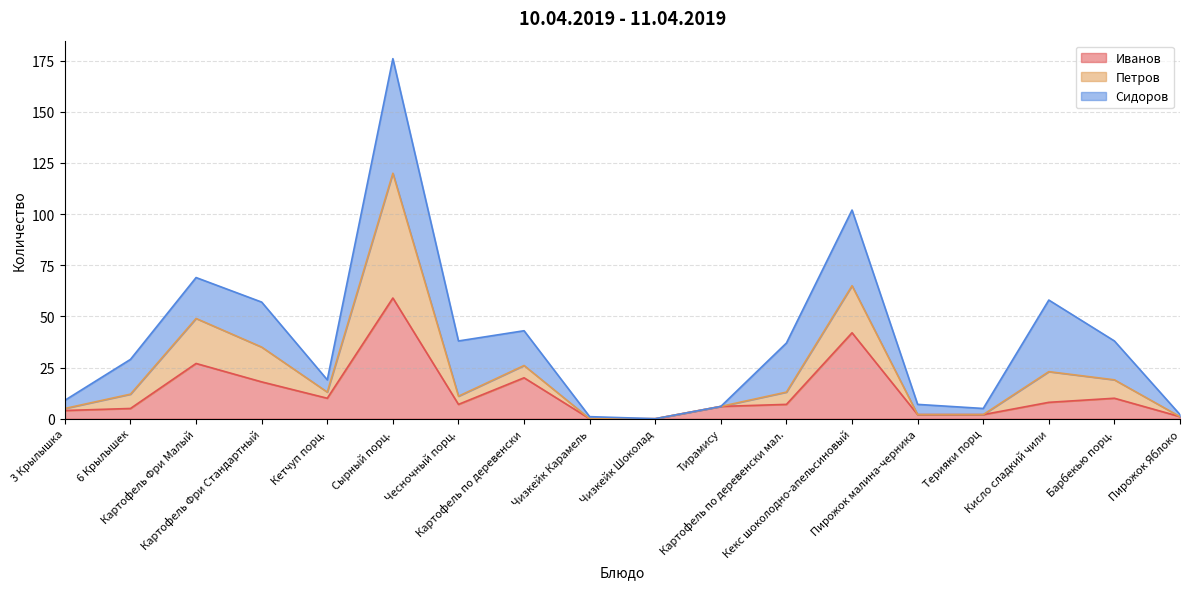

What is the highest value of the Иванов series?

59